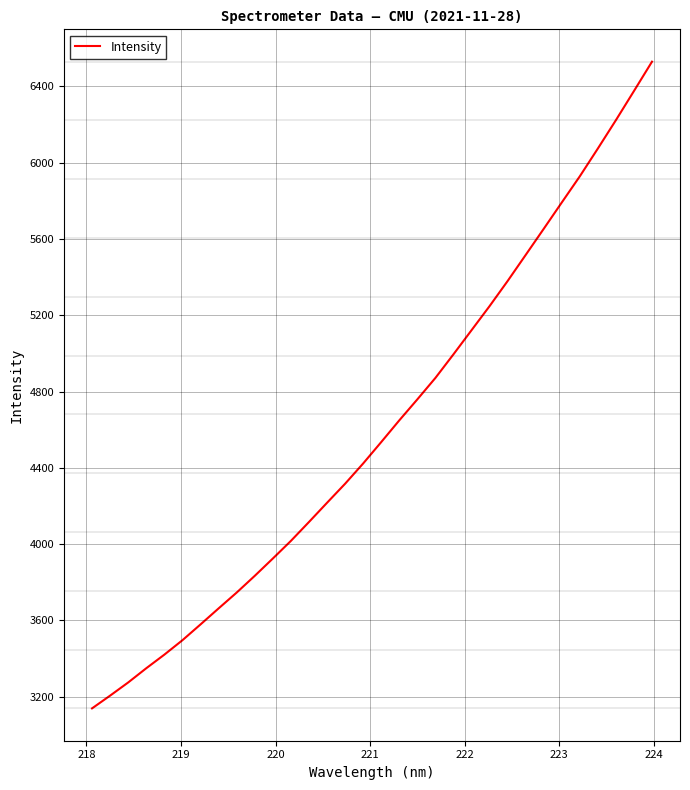

What is the greatest value displayed?

6529.6